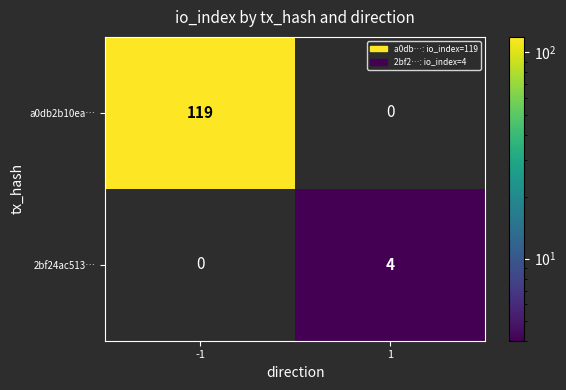

The a0db2b10ea… series shows 186 at -1. True or false?

False